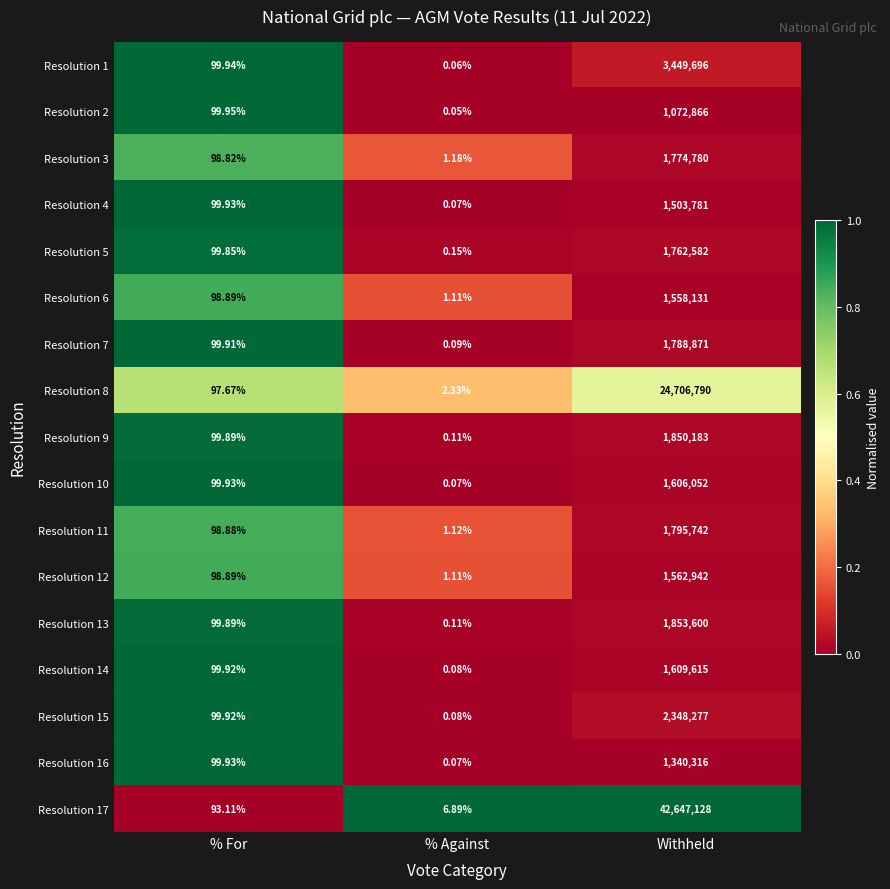

At which label does Resolution 14 first exceed 99?

% For